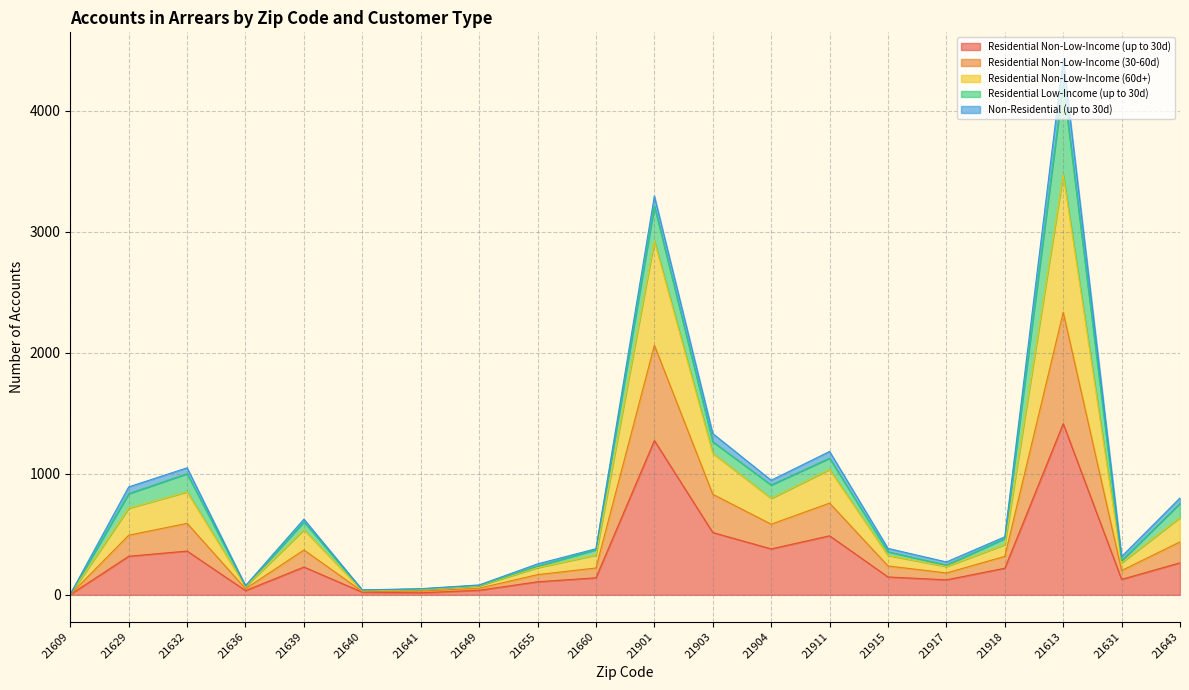

What is the label of the 10th point from the left?

21660